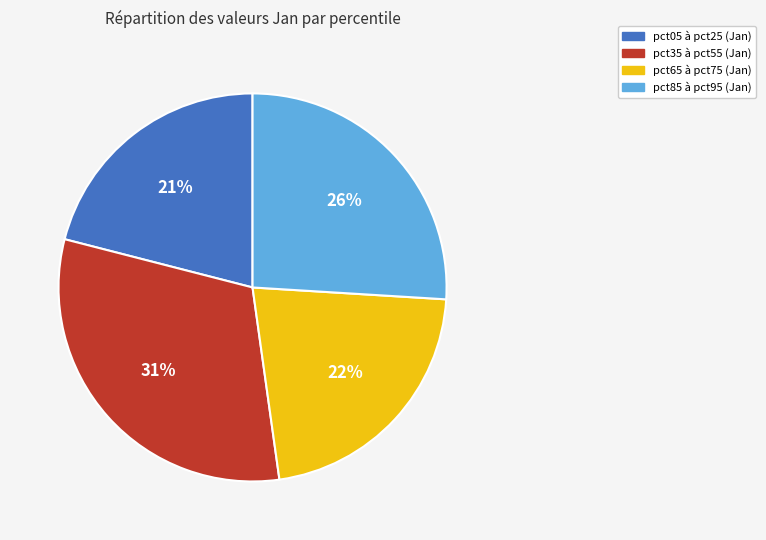

To the nearest percent, what is the average slice percentage?

25%